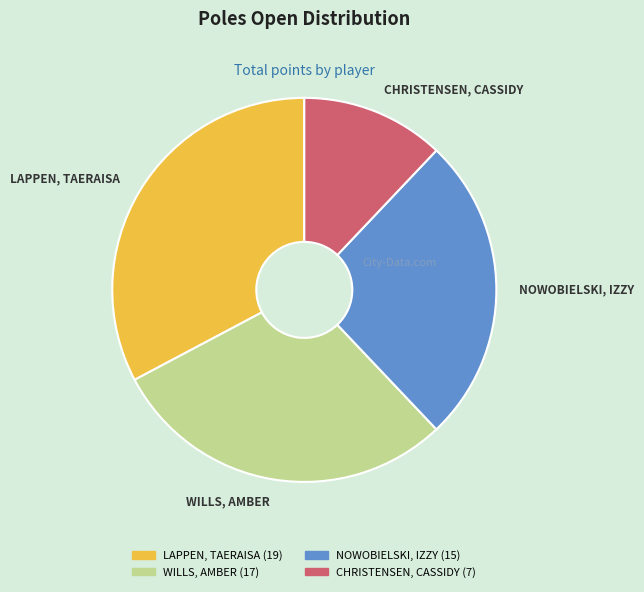

Is NOWOBIELSKI, IZZY the majority of the pie?

No